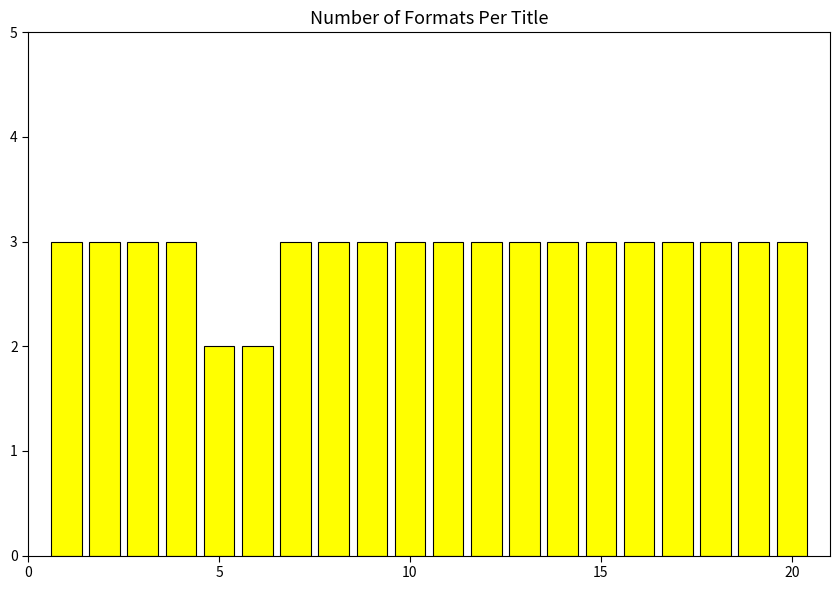

What is the average value?

3